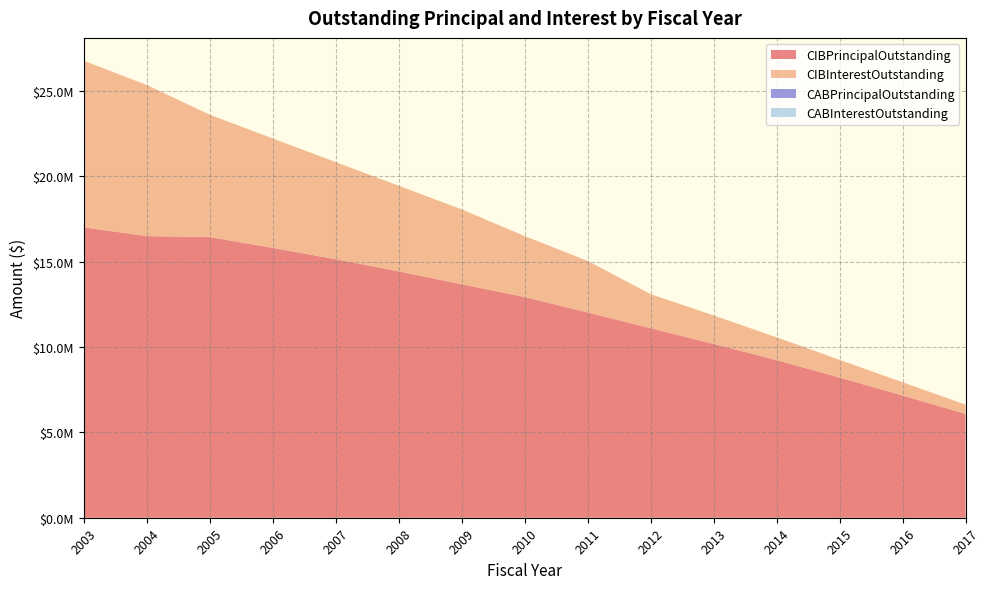

Reading left to right, list all the values displayed in this chart.

CIBPrincipalOutstanding: 17010000.0	16495000.0	16440000.0	15805000.0	15140000.0	14430000.0	13675000.0	12925000.0	12025000.0	11100000.0	10180000.0	9230000.0	8210000.0	7160000.0	6080000.0
CIBInterestOutstanding: 9757700.6	8851190.0	7168398.8	6410923.8	5692975.0	5017337.5	4386417.5	3576471.6	3019525.6	1996215.6	1670453.1	1338203.1	1039909.4	774940.6	545771.9
CABPrincipalOutstanding: 0.0	0.0	0.0	0.0	0.0	0.0	0.0	0.0	0.0	0.0	0.0	0.0	0.0	0.0	0.0
CABInterestOutstanding: 0.0	0.0	0.0	0.0	0.0	0.0	0.0	0.0	0.0	0.0	0.0	0.0	0.0	0.0	0.0